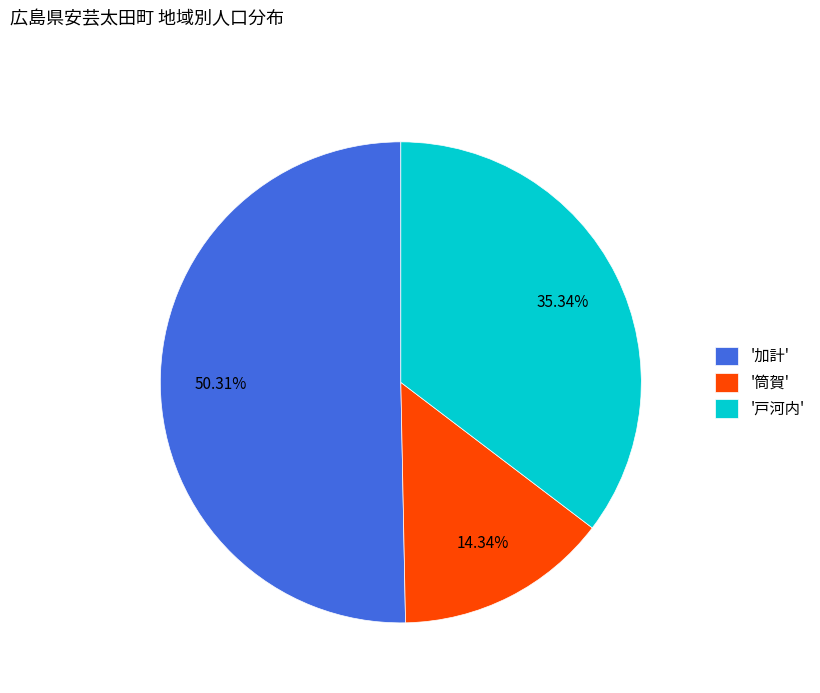

What is the majority slice?

'加計'